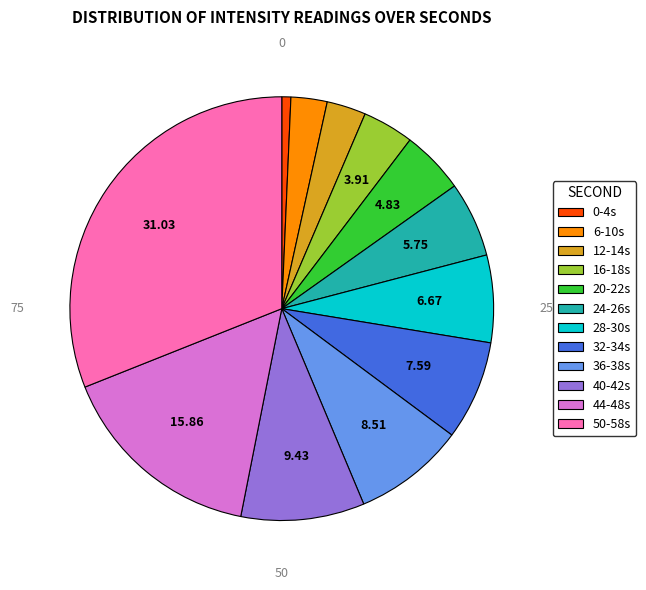

What is the largest slice in the pie chart?

50-58s